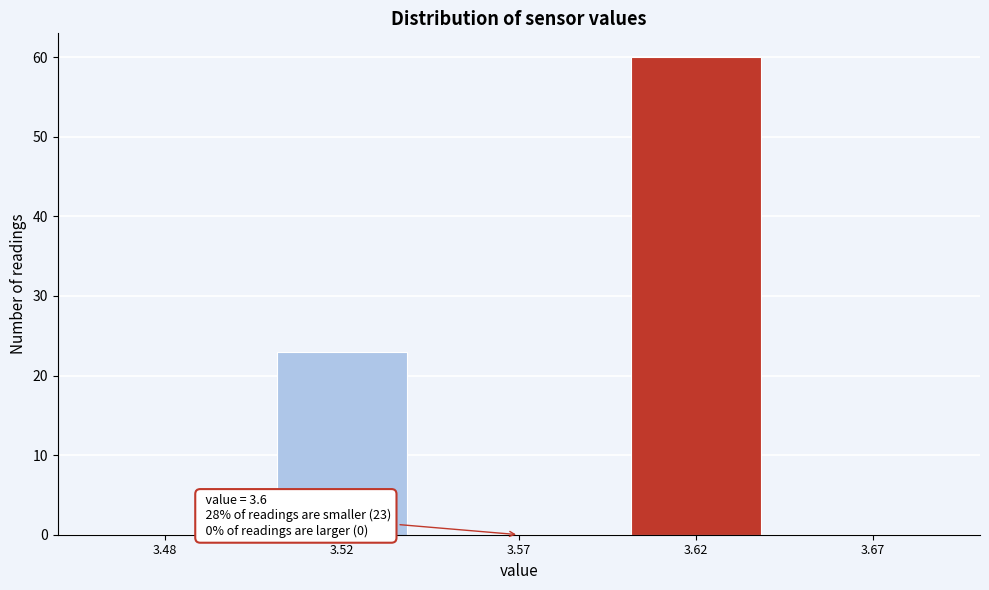

Reading left to right, extract all data points from this chart.

3.48=0	3.52=23	3.57=0	3.62=60	3.67=0